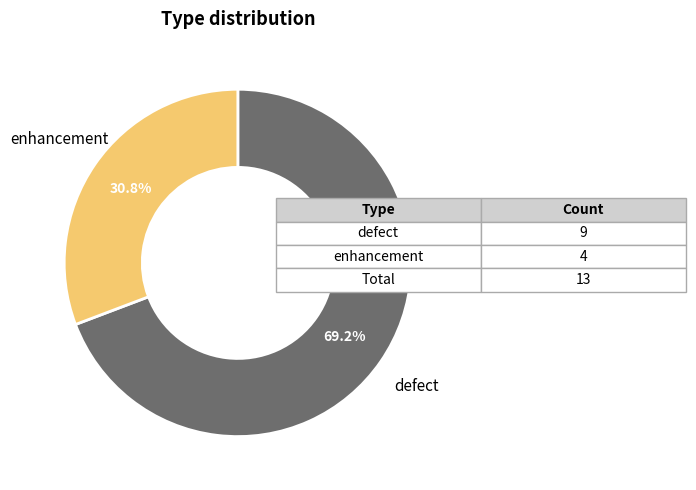

Is there any slice that represents more than half of the pie?

Yes